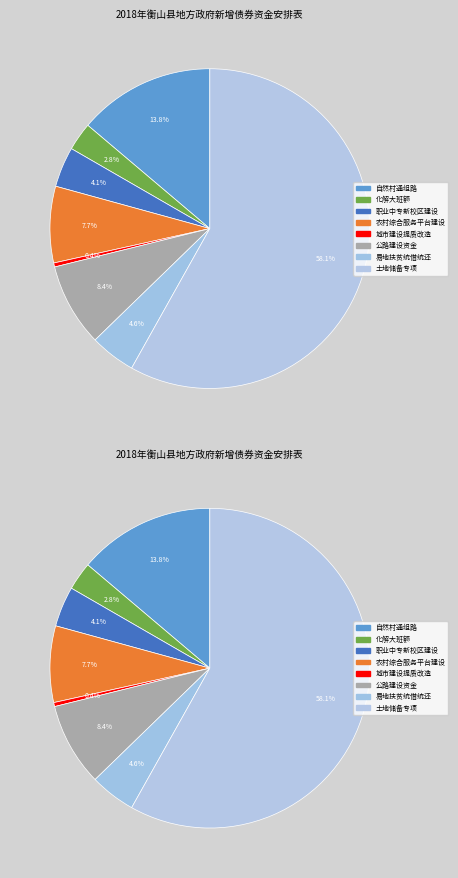

What percentage is NOT represented by 公路建设资金?

91.6%